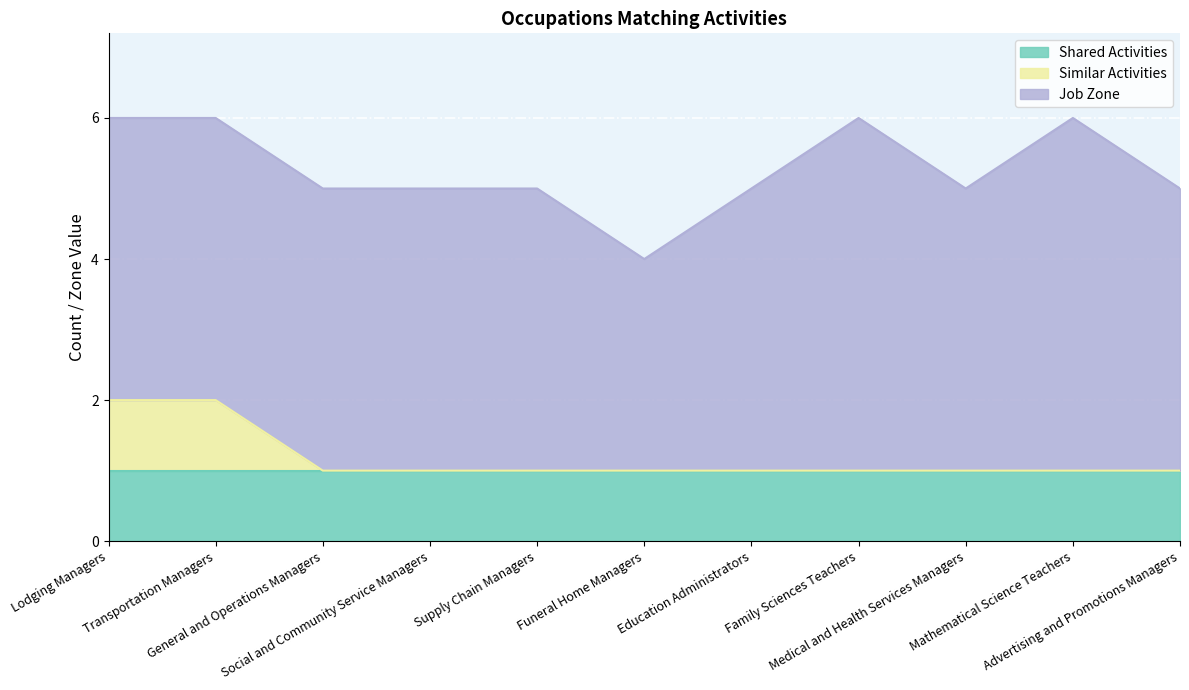

Count the number of categories in the chart.

11